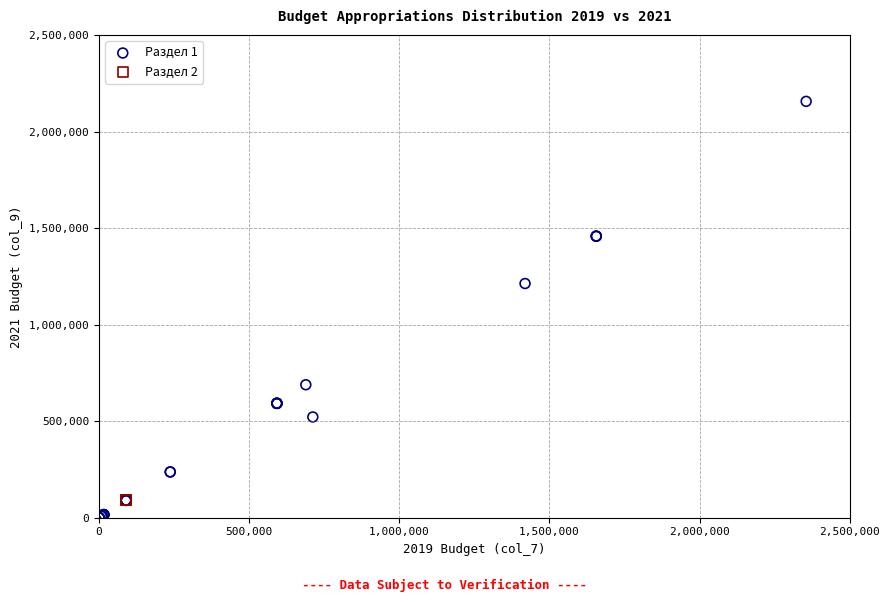

Which series reaches the maximum Y coordinate?

Раздел 1